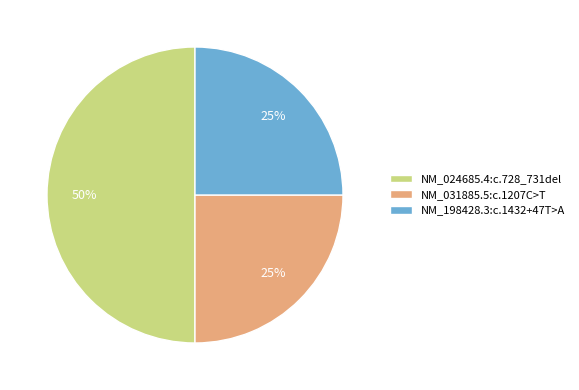

To the nearest percent, what portion does NM_024685.4:c.728_731del represent?

50%